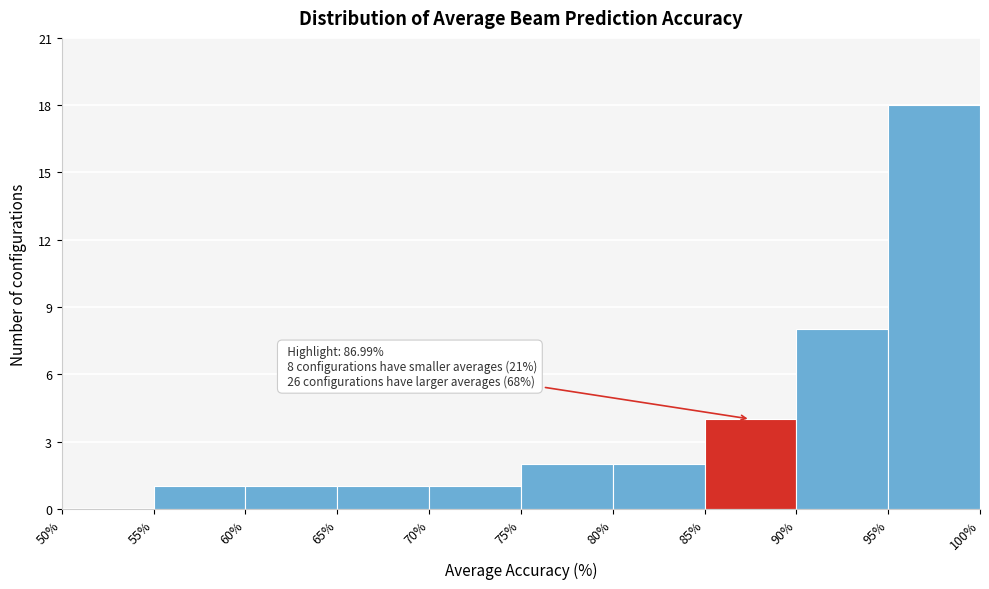

Which range on the x-axis has the tallest bar?

95% to 100%